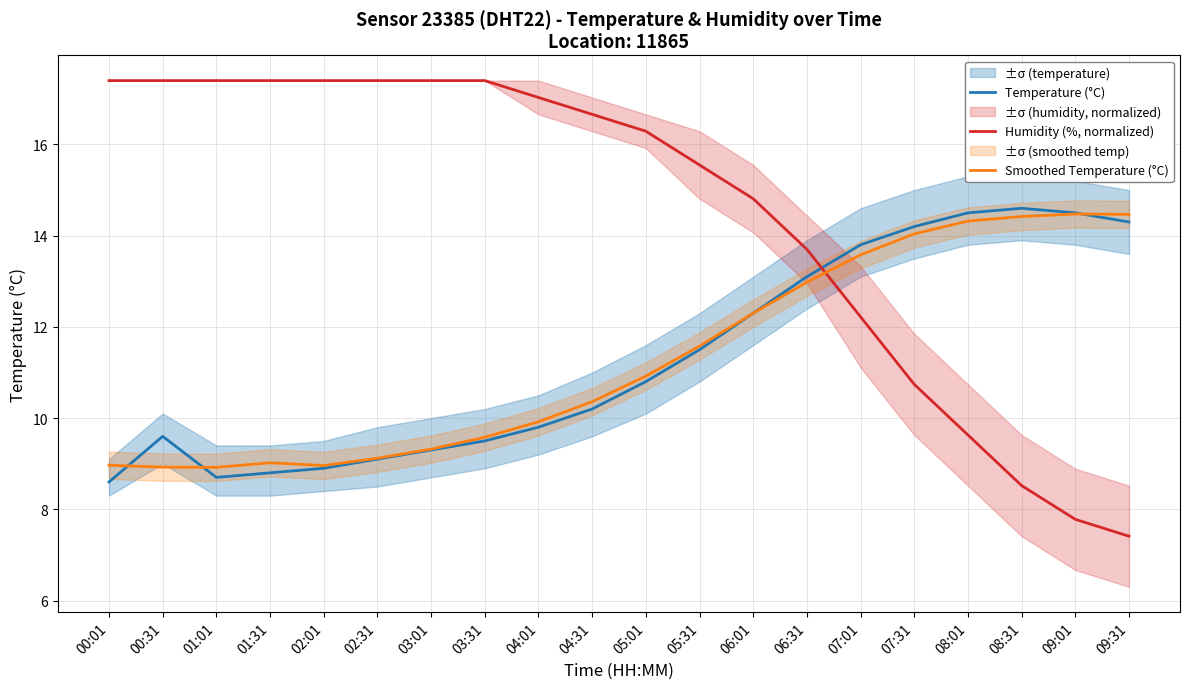

At which category is the sum across all series the highest?

06:31